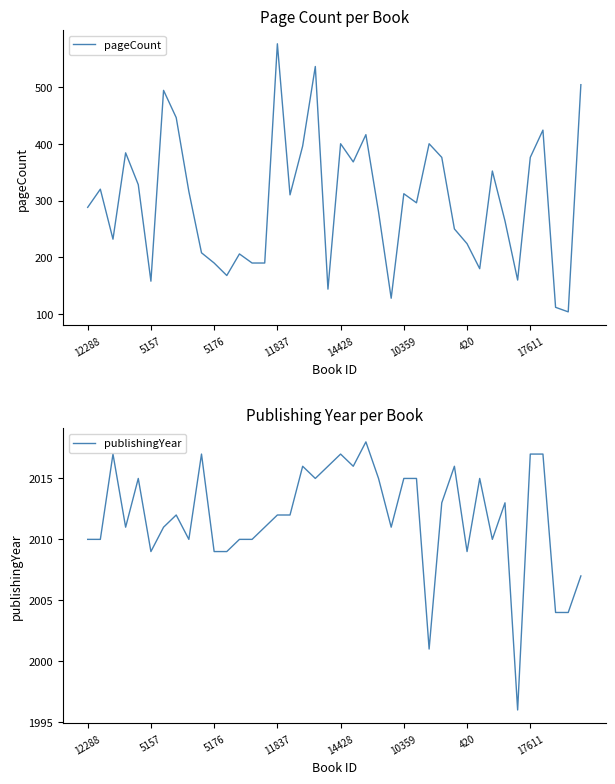

The value of pageCount at 420 is 347. True or false?

False